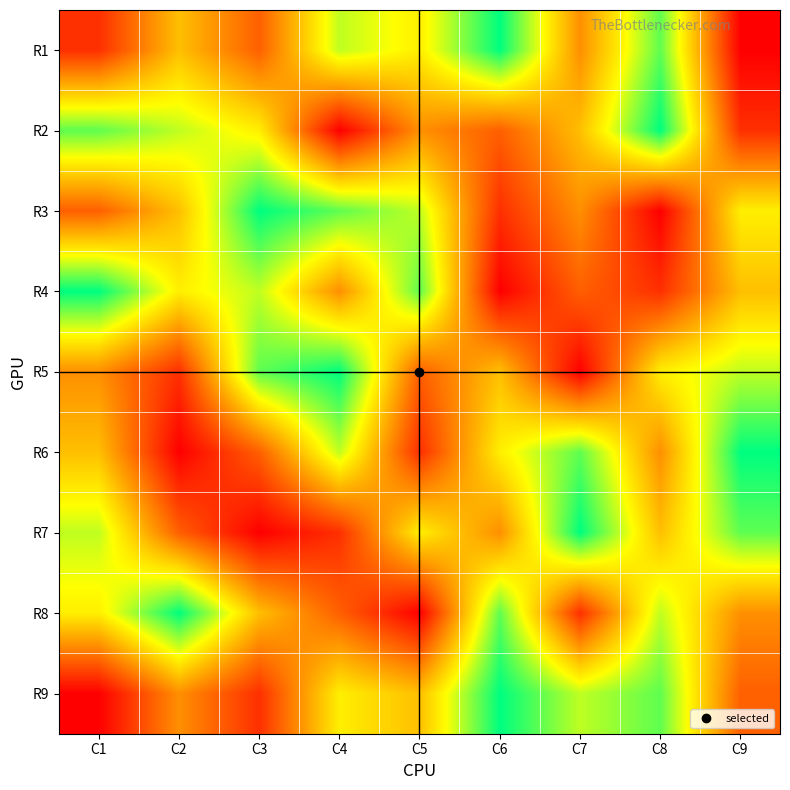

At how many categories does at least one series exceed 2?

9